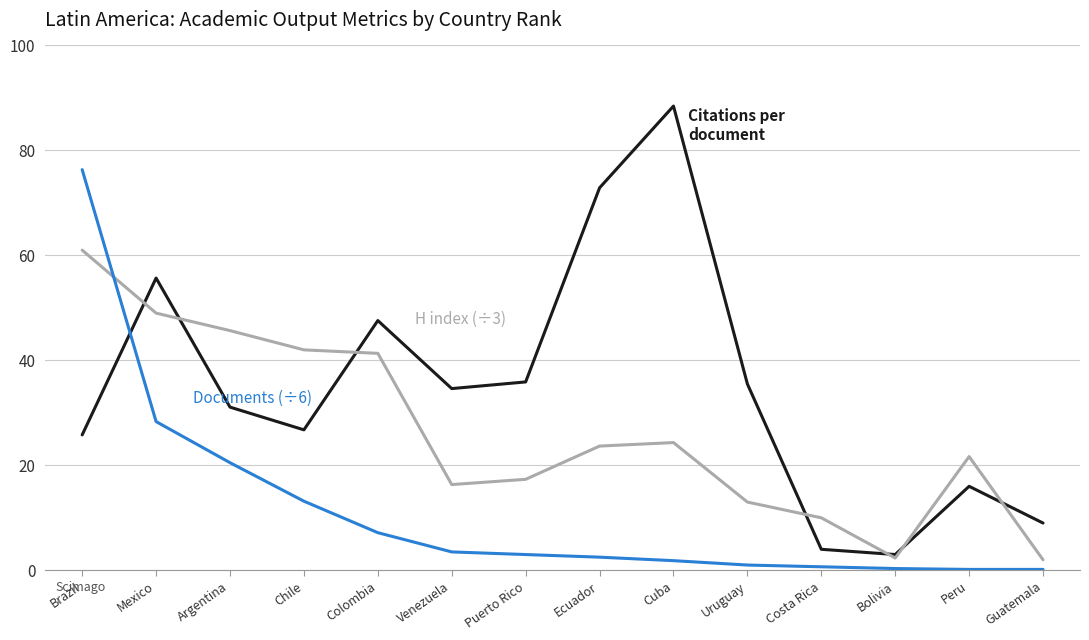

Which label corresponds to the largest value in the chart?

Cuba